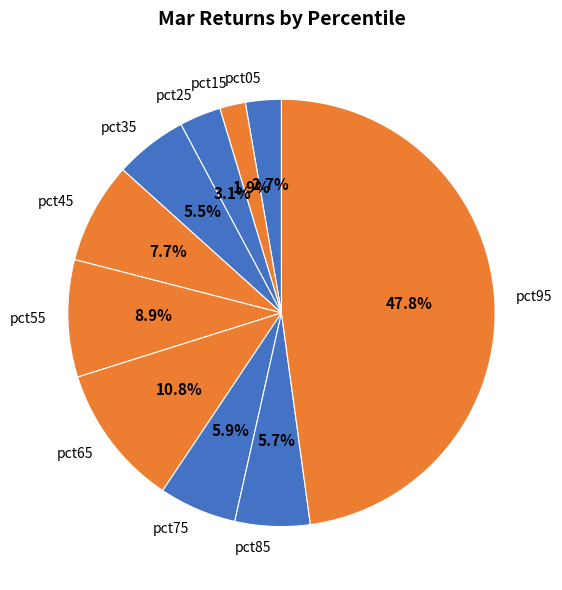

How many segments does this pie chart have?

10